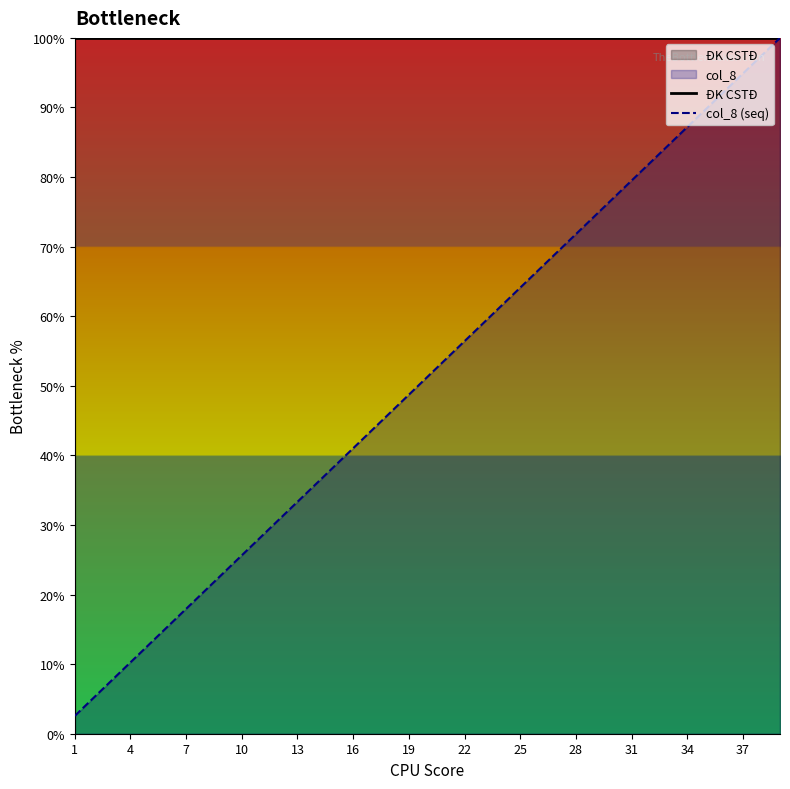

How many lines are shown in the chart?

2